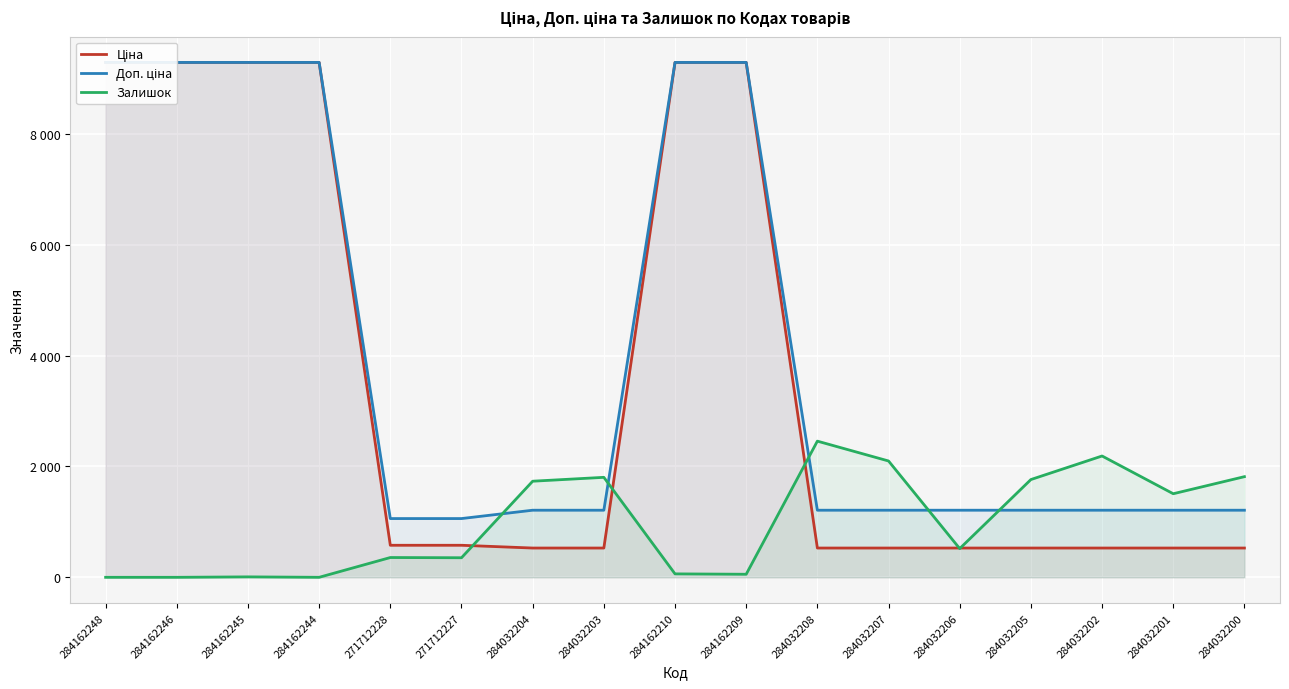

What are all the series names shown in the legend?

Ціна, Доп. ціна, Залишок